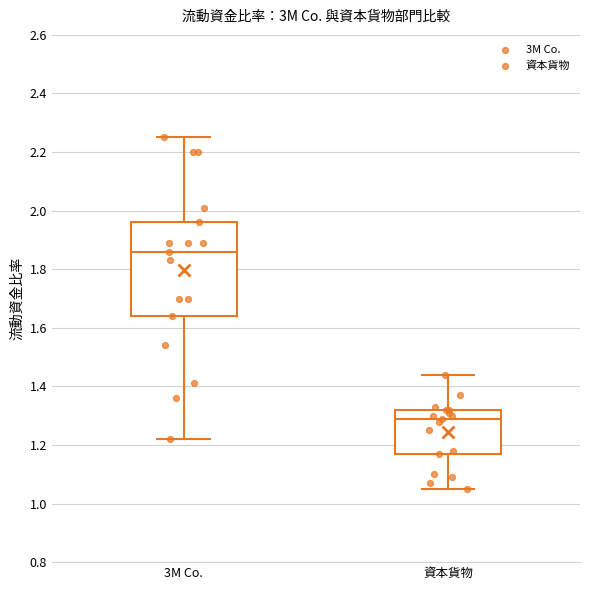

Which box has the lowest median line?

資本貨物